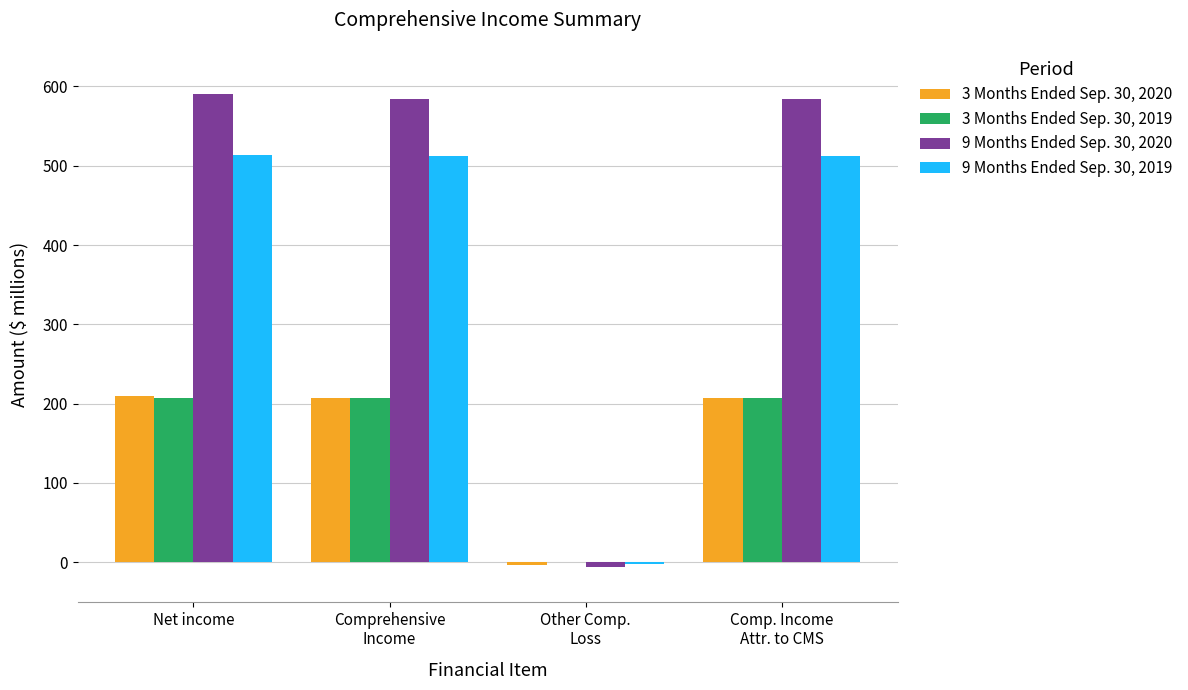

Between Other Comp.
Loss and Comp. Income
Attr. to CMS, which series saw the biggest shift?

9 Months Ended Sep. 30, 2020